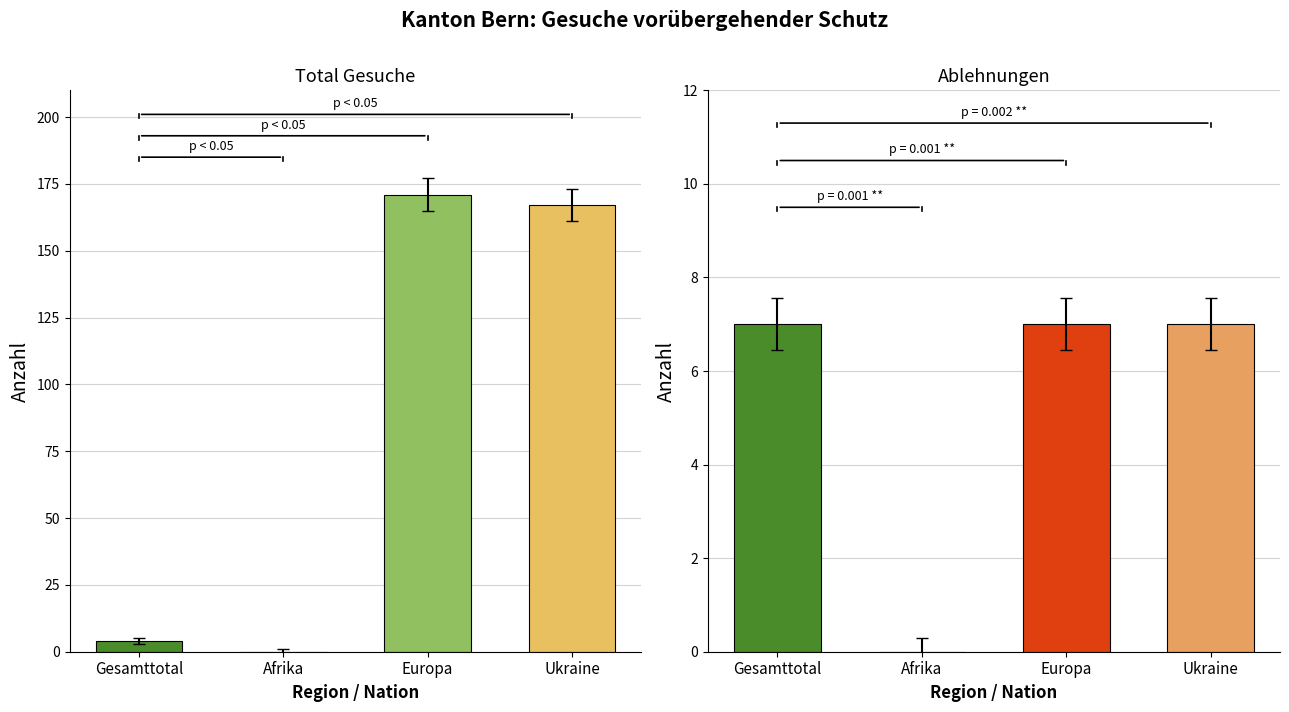

How many values in the Total Gesuche series exceed 167?

1